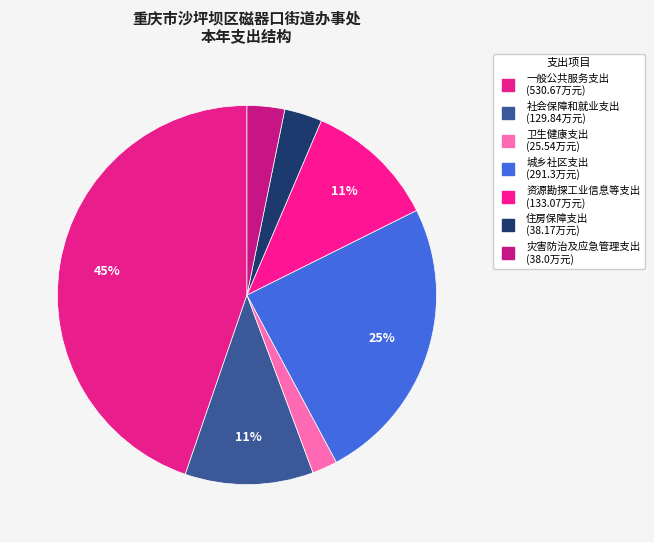

How many segments does this pie chart have?

7